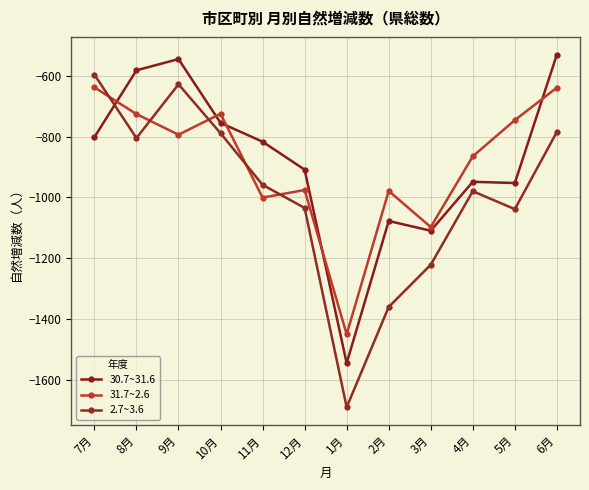

Where is 30.7~31.6 nearest to the value -1038?

2月